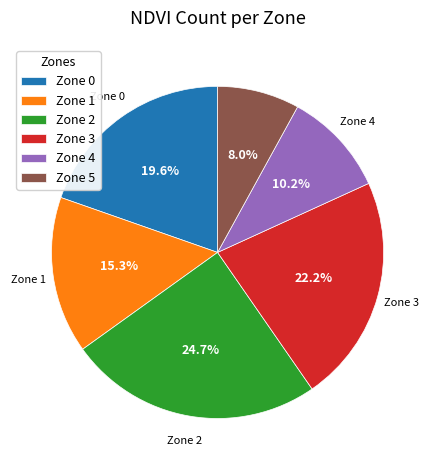

Which slice is the largest?

Zone 2